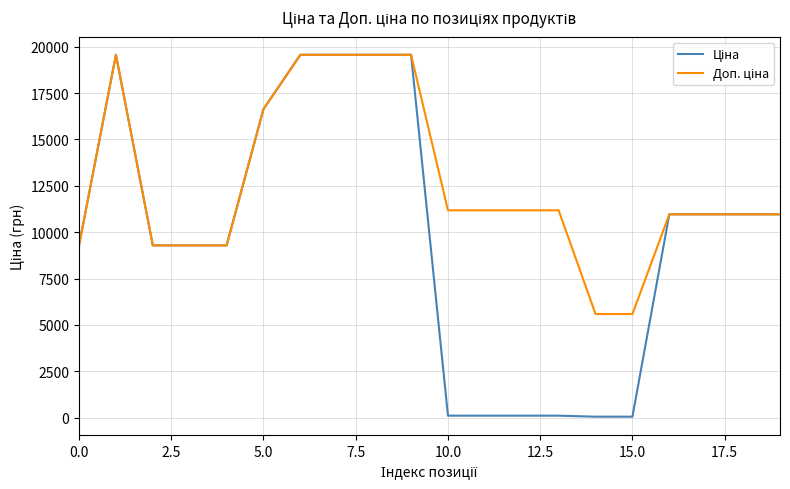

What is the maximum value shown in the chart?

19564.9